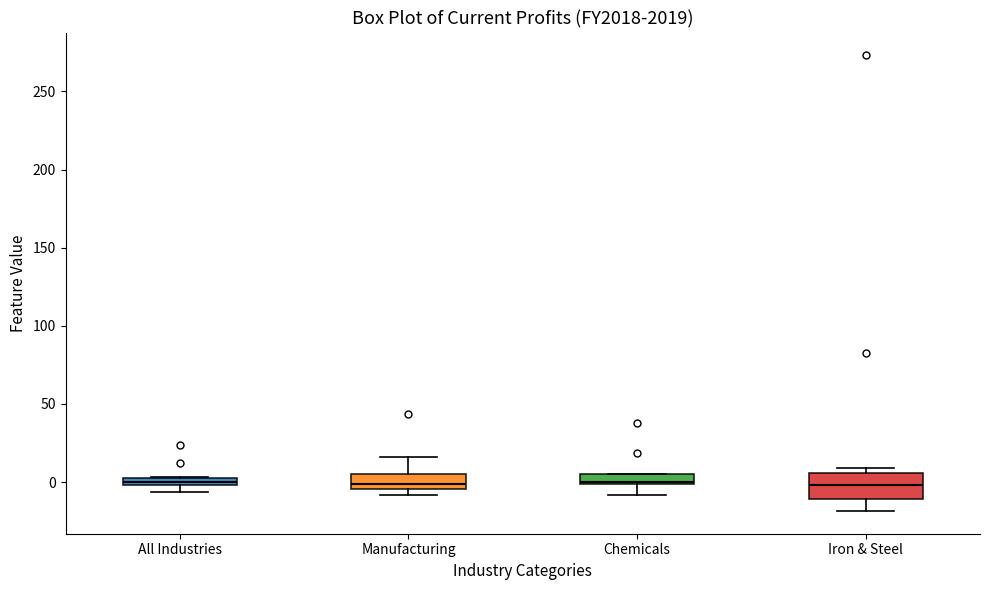

Where is the lower edge of the box for All Industries on the y-axis? The values are not printed on the chart, so give them approximately, as read against the axis.

0